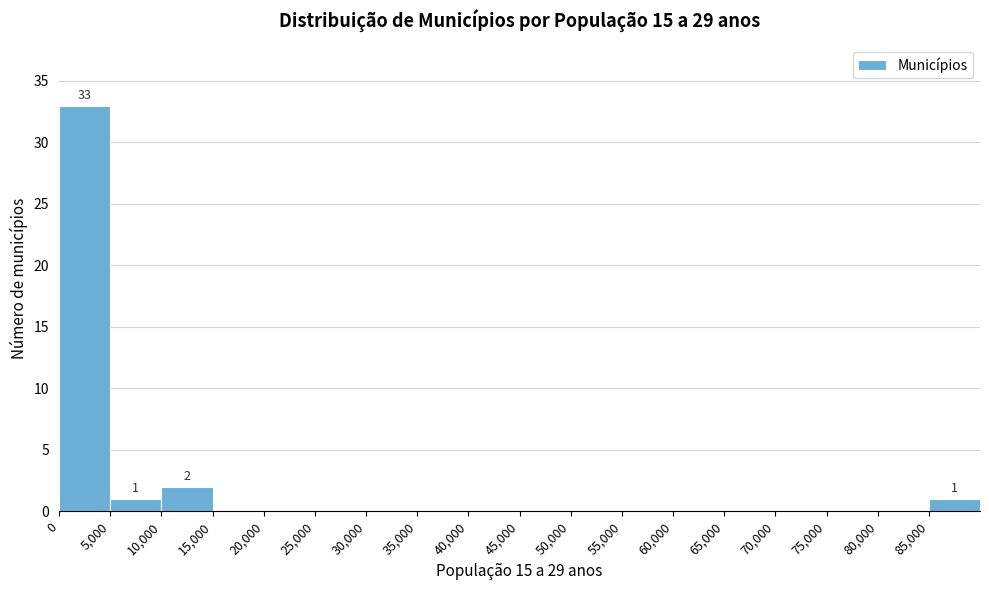

Over which range of the x-axis is the bar tallest?

0 to 5000